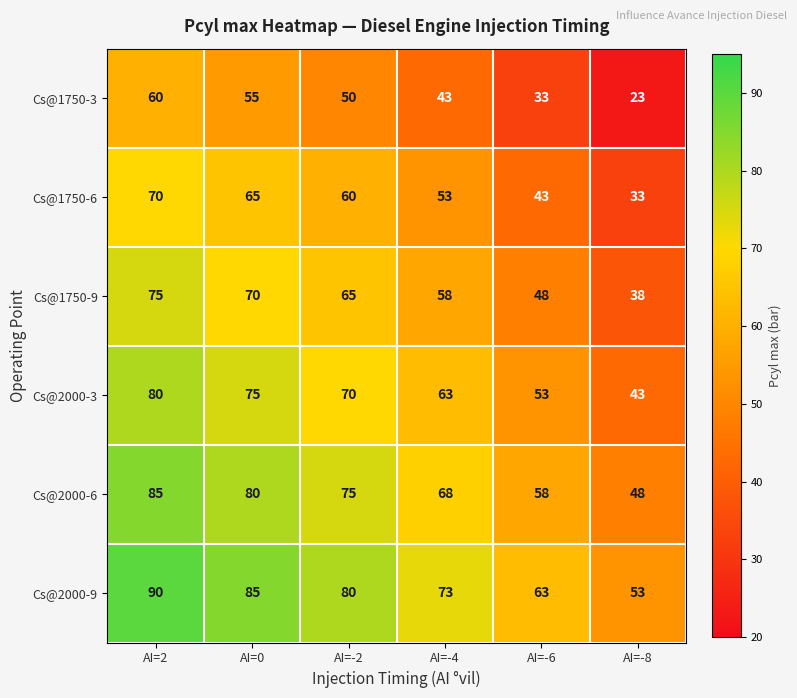

What is the maximum value for Cs@1750-6?

70